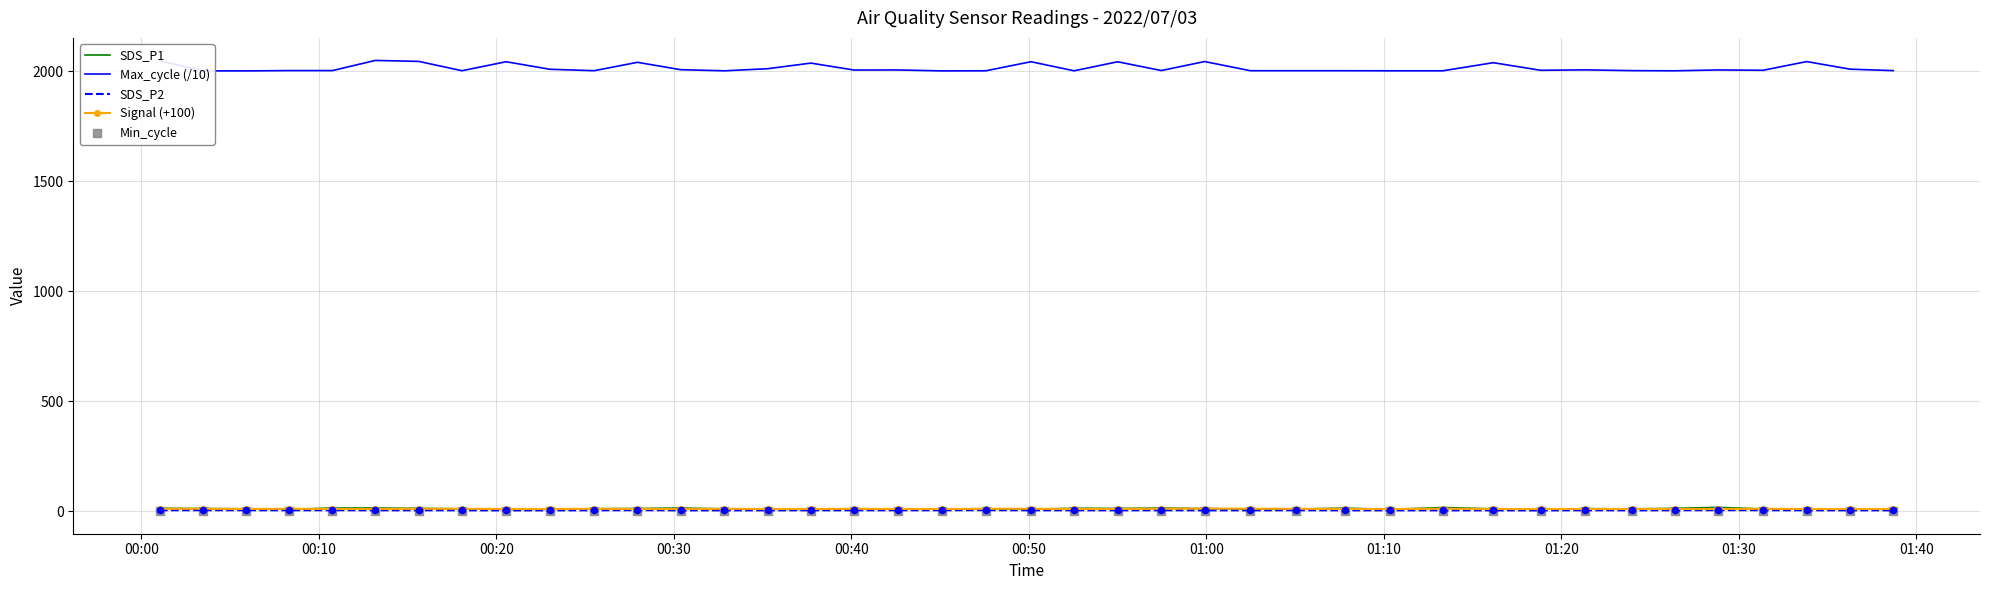

Which series has the largest total across all categories?

Max_cycle (/10)